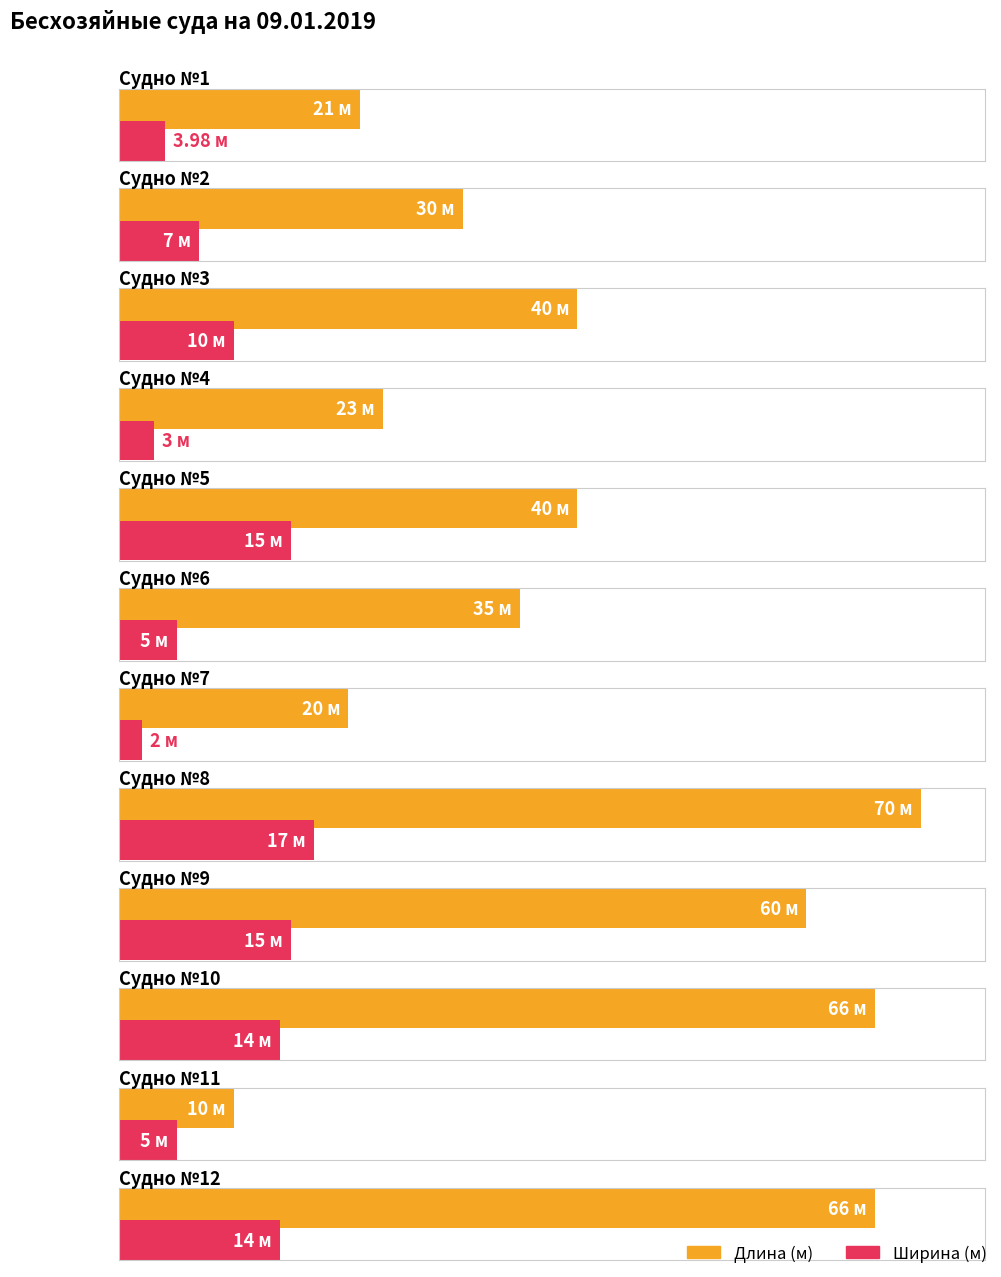

What is the difference between the maximum and minimum values in the Длина series?

60.0